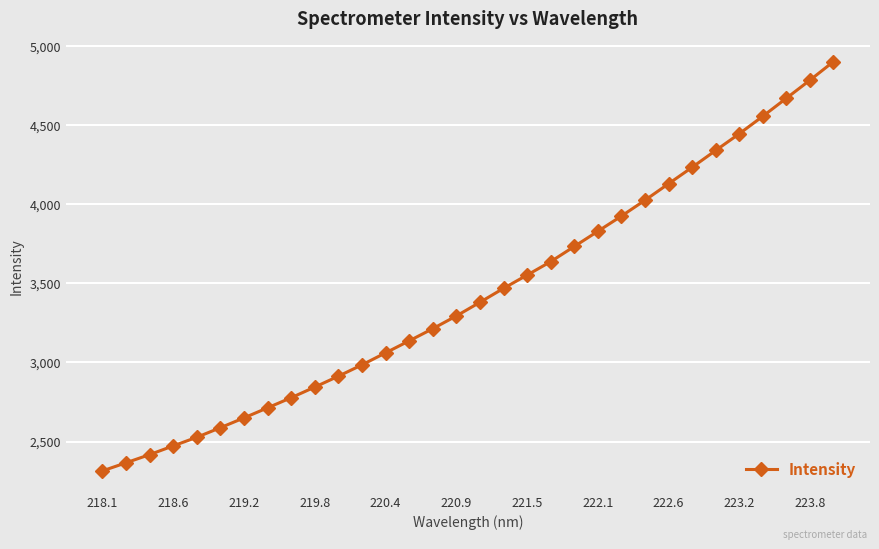

What is the value of the 28th point from the left?

4445.0